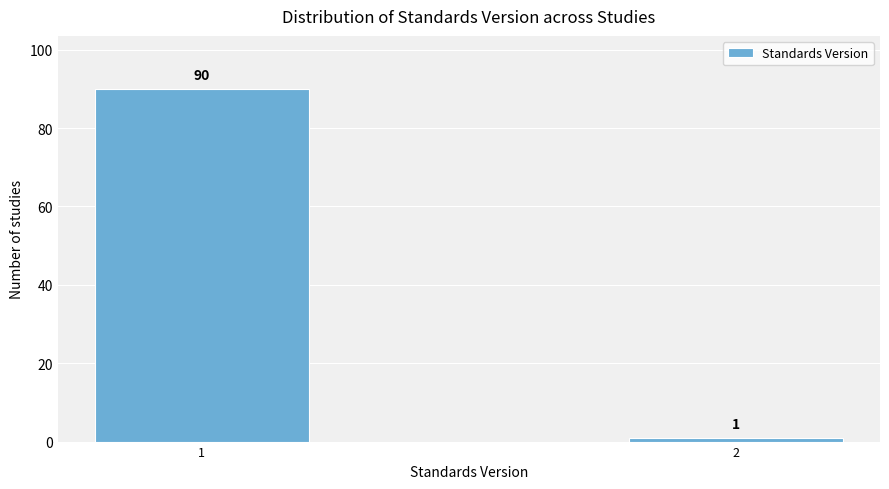

Reading left to right, list all the values displayed in this chart.

90	1